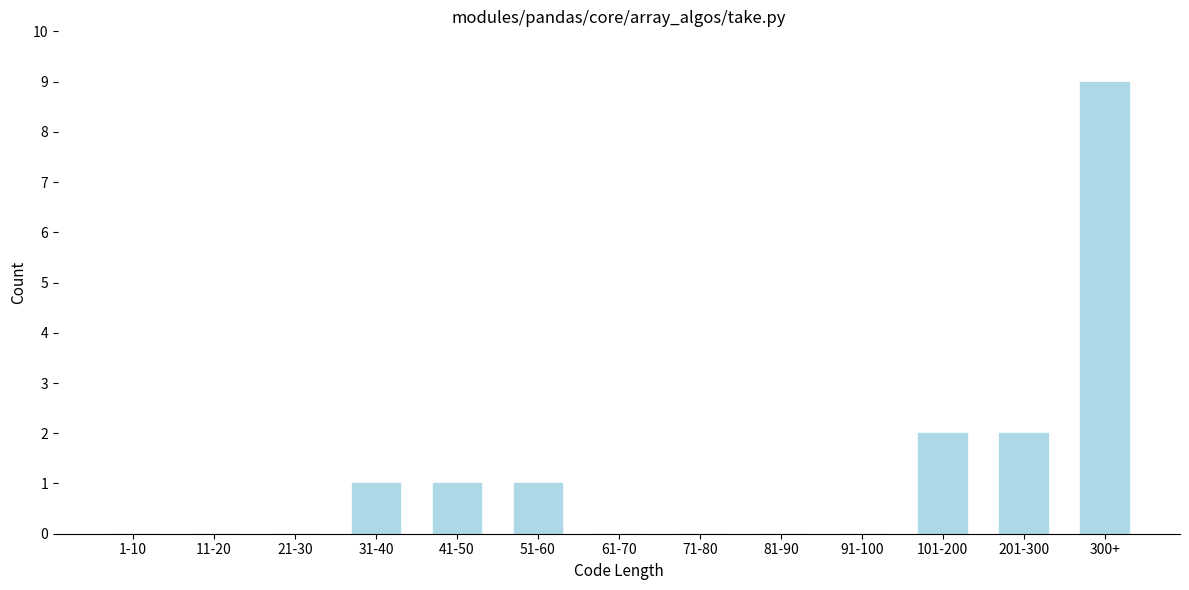

Reading right to left, transcribe all the data shown in this chart.

300+=9	201-300=2	101-200=2	91-100=0	81-90=0	71-80=0	61-70=0	51-60=1	41-50=1	31-40=1	21-30=0	11-20=0	1-10=0